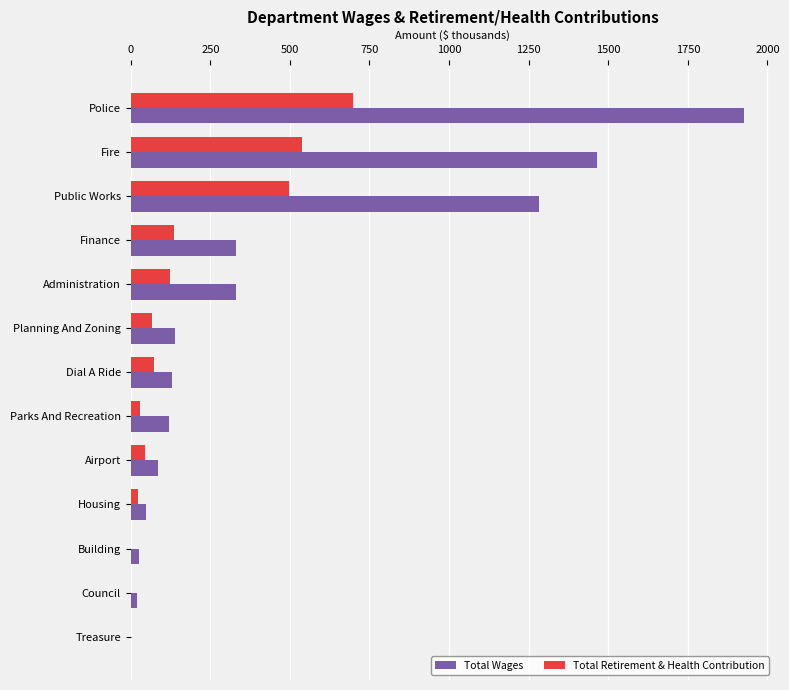

Which series has the widest spread of values?

Total Wages